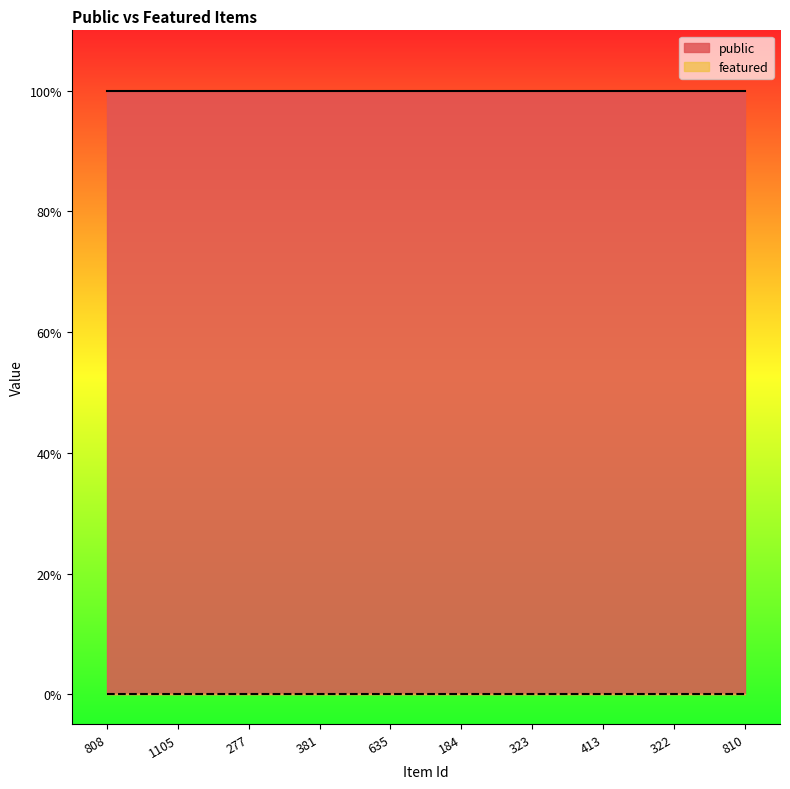

True or false: public and featured cross at least once.

False